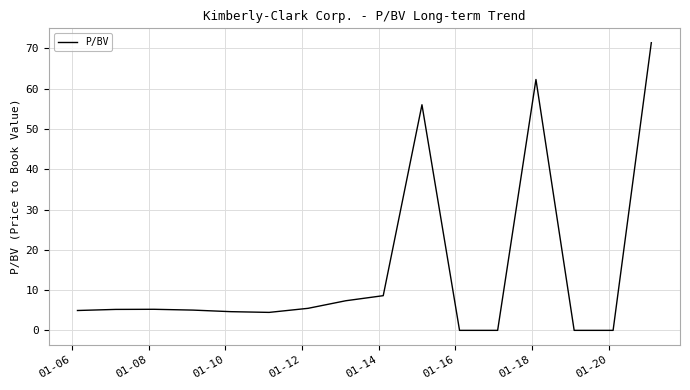

What is the greatest value displayed?

71.4